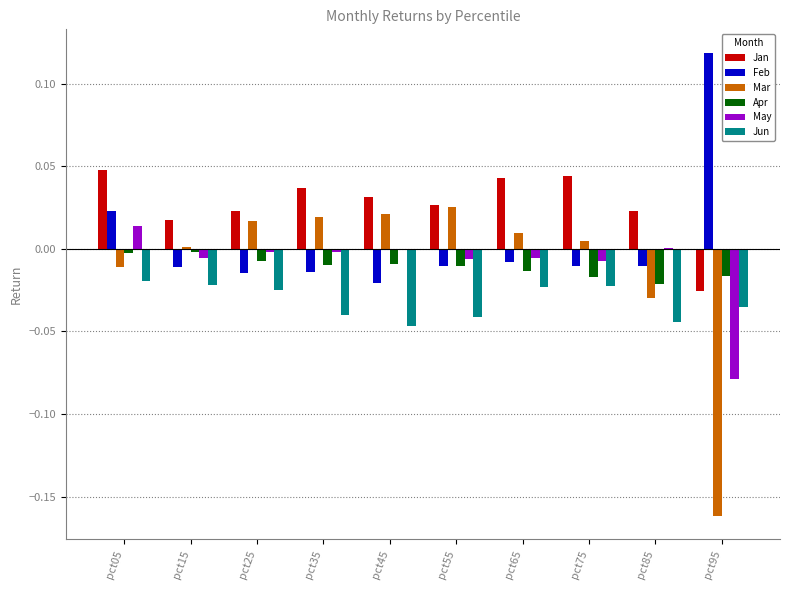

The value of May at pct75 is -0.0. True or false?

True